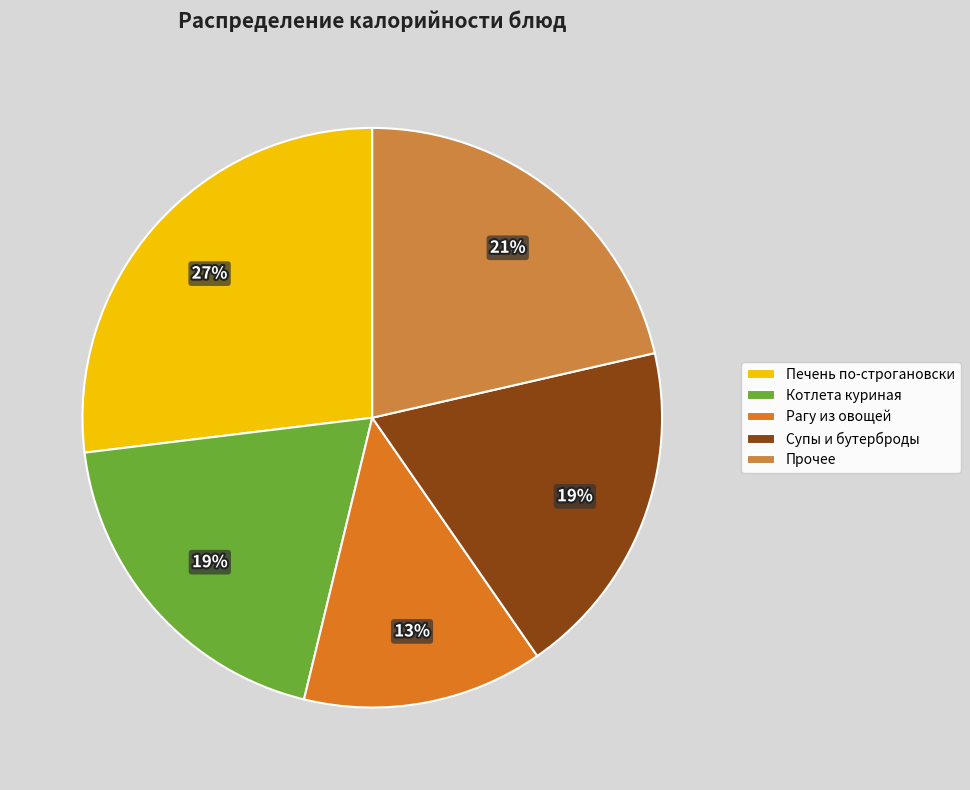

What percentage is the Печень по-строгановски slice, to the nearest percent?

27%